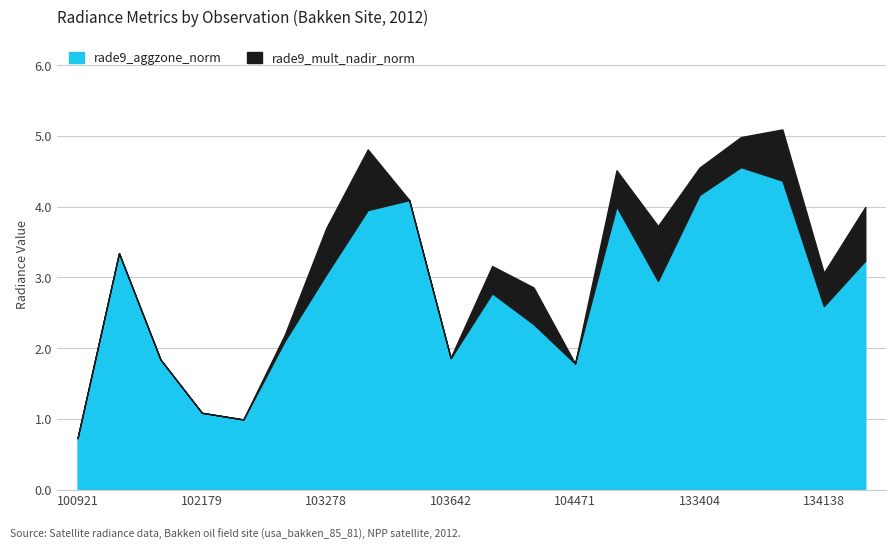

What is the difference between the rade9_aggzone_norm values at 133584 and 101805?

1.2